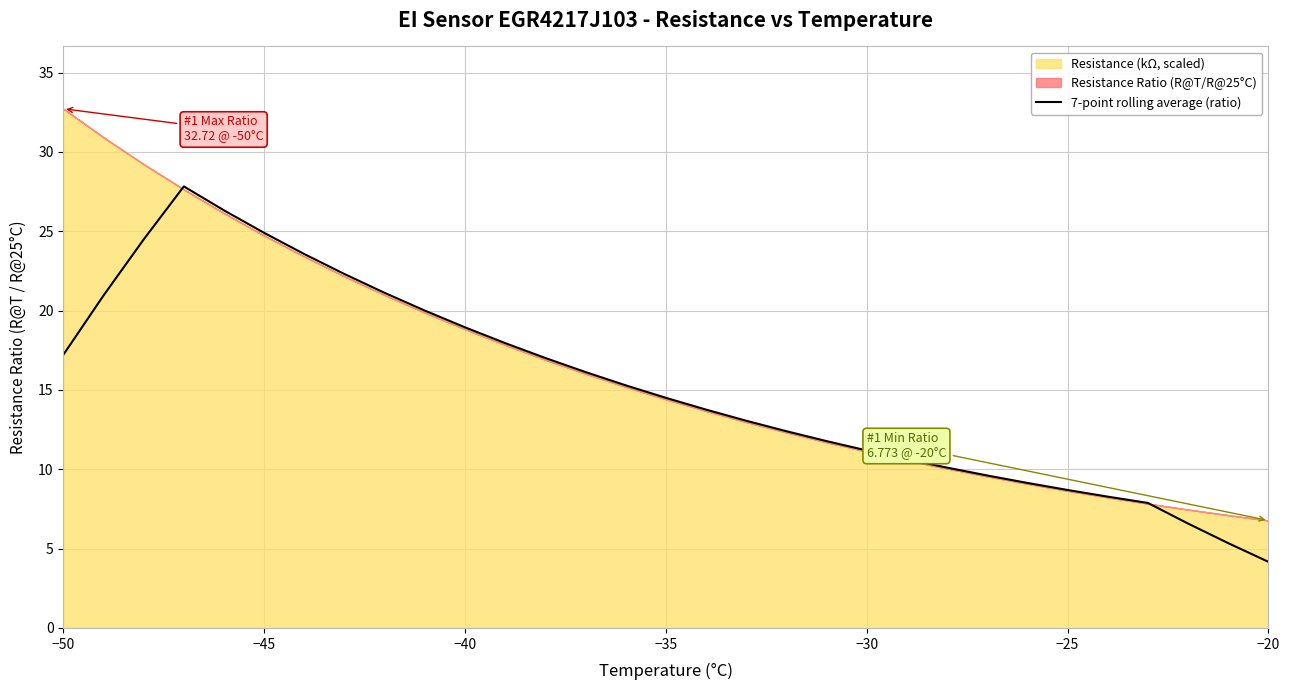

What is the highest value of the 7-point rolling average (ratio) series?

27.8